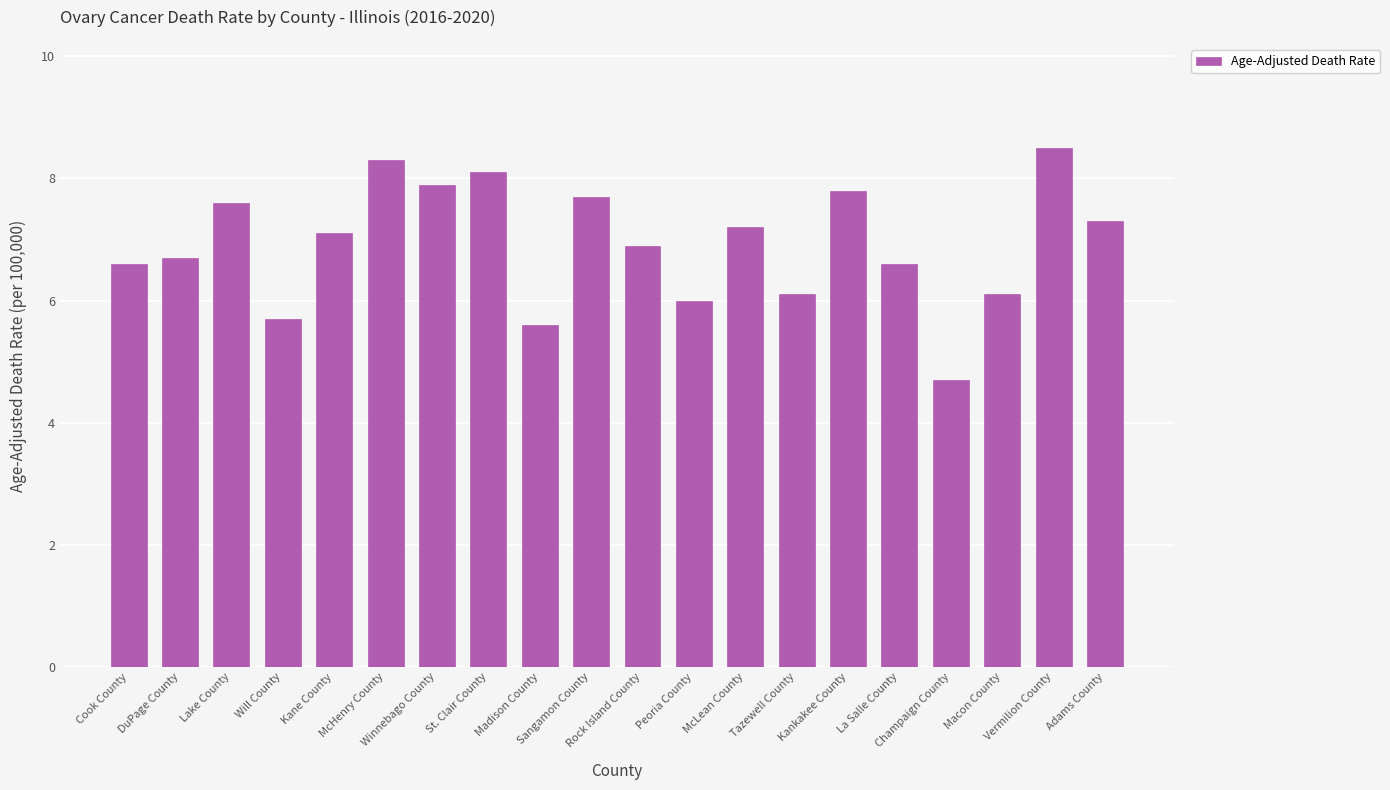

Does the chart contain stacked bars?

No